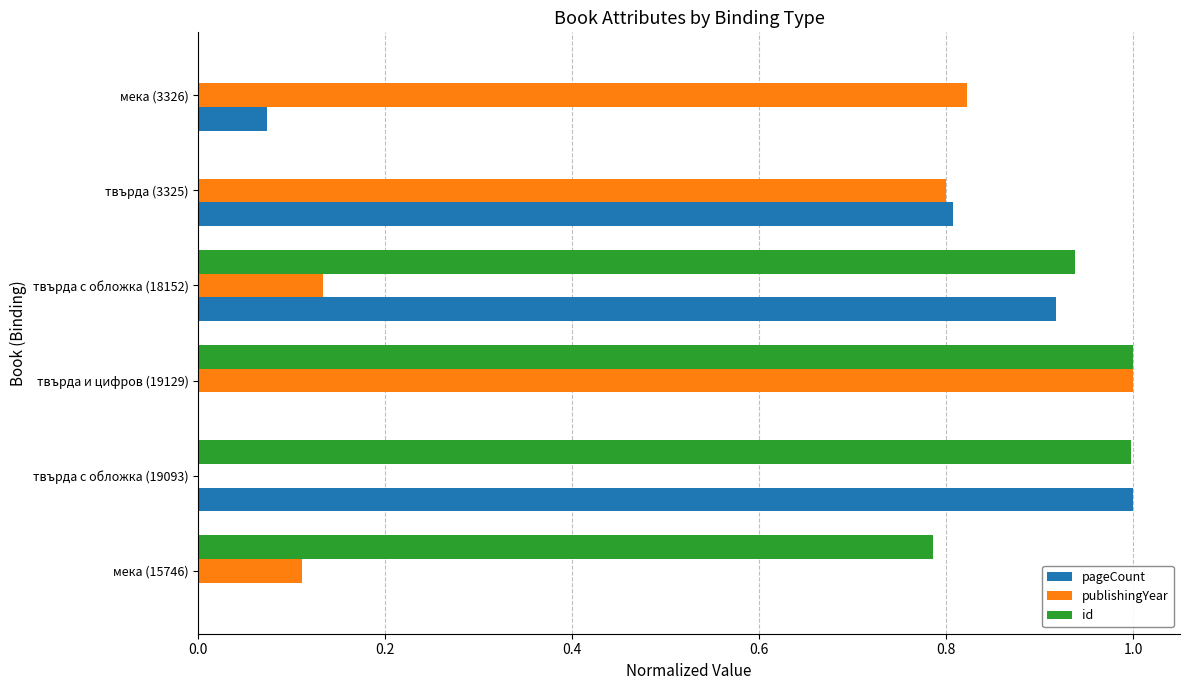

What are all the series names shown in the legend?

pageCount, publishingYear, id